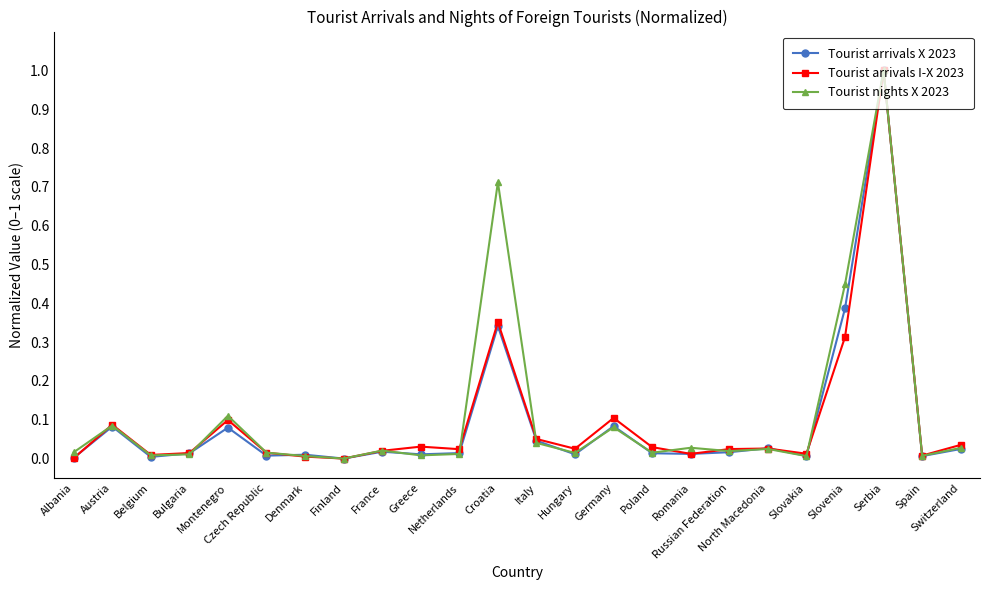

True or false: Tourist arrivals X 2023 has more than 0 interior local peaks.

True